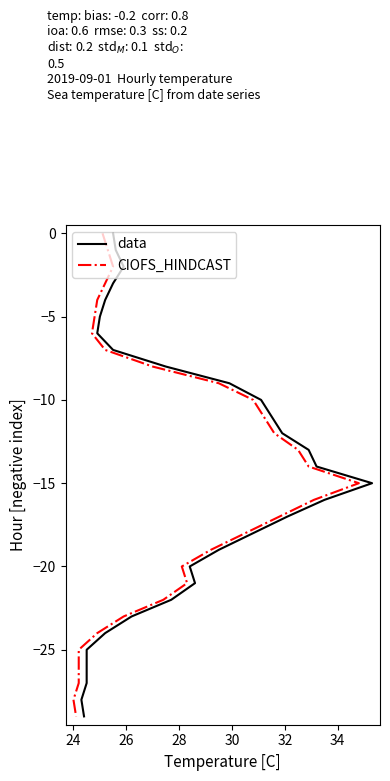

What is the minimum value shown in the chart?

-29